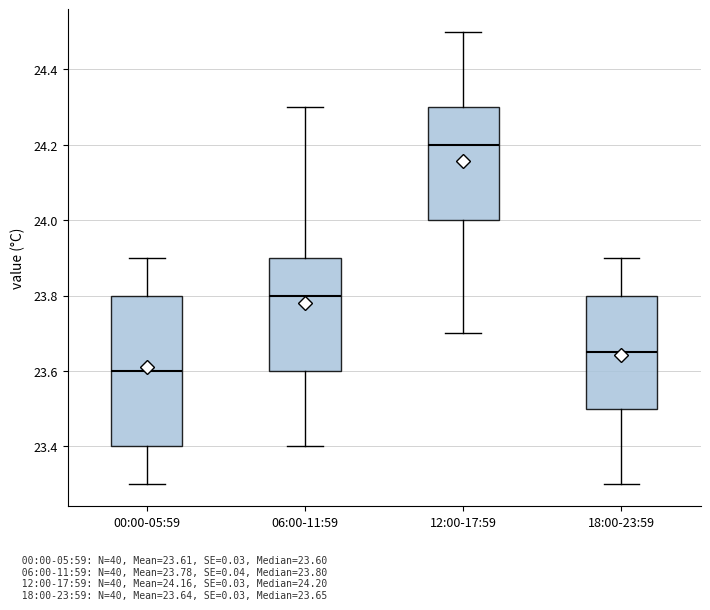

Reading left to right, transcribe this box plot: for each box, give where its median line is, the range the box spans, and where its two whiskers end, as read against the y-axis. The values are not printed on the chart, so give them approximately, as read against the axis.

00:00-05:59: median 23.60, box 23.40 to 23.80, whiskers 23.30 to 23.90
06:00-11:59: median 23.80, box 23.60 to 23.90, whiskers 23.40 to 24.30
12:00-17:59: median 24.20, box 24.00 to 24.30, whiskers 23.70 to 24.50
18:00-23:59: median 23.66, box 23.50 to 23.80, whiskers 23.30 to 23.90